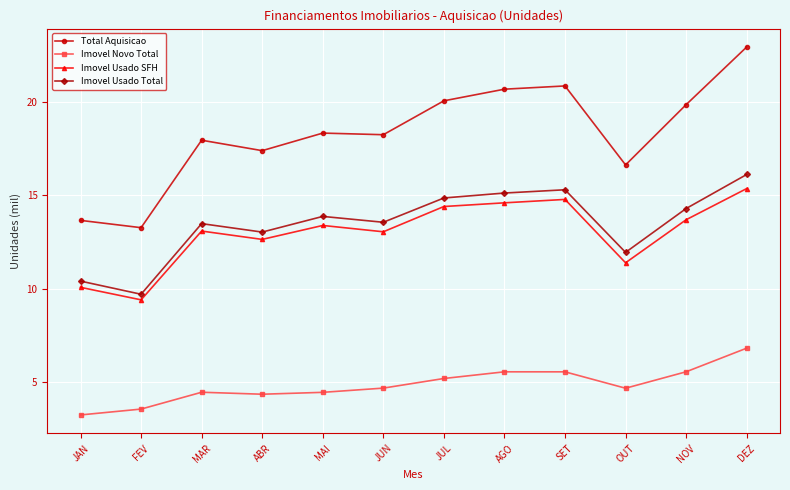

Count the number of data series in this chart.

4